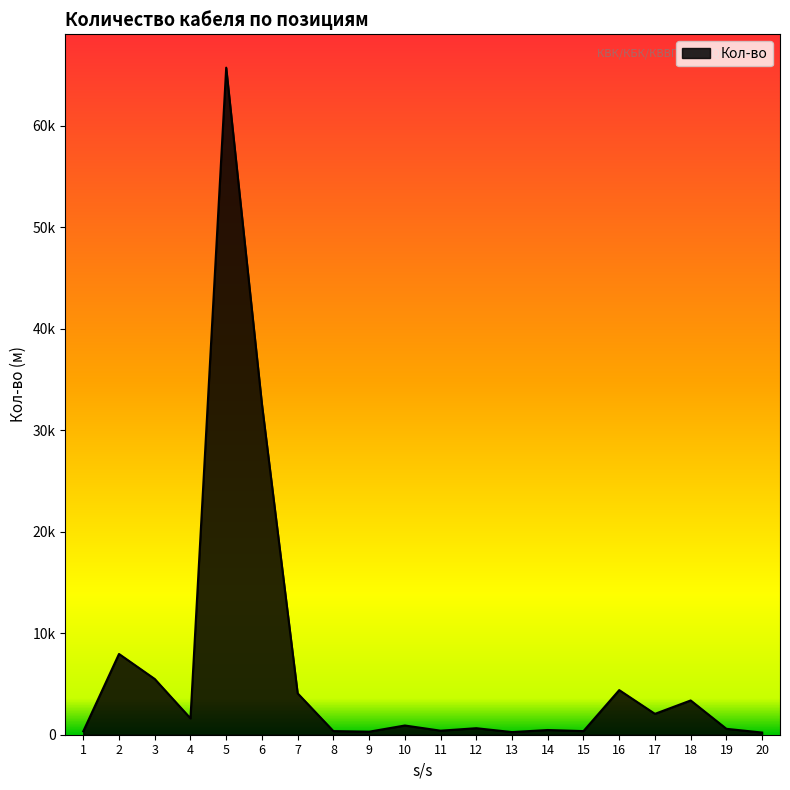

At which category does the data reach its first local valley?

4